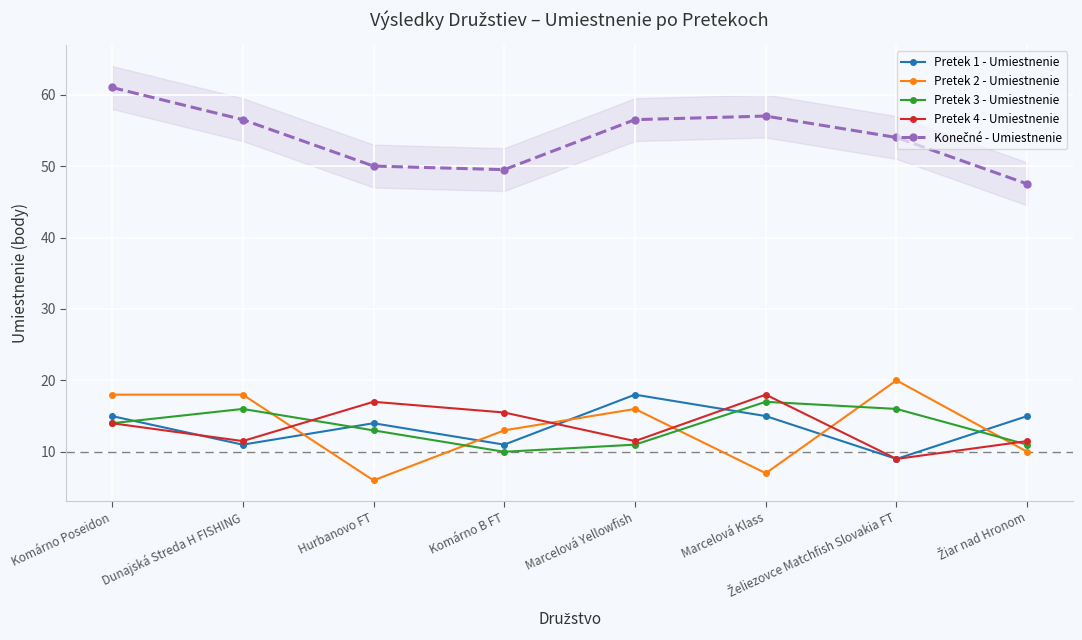

What is the minimum value for Pretek 4 - Umiestnenie?

9.0